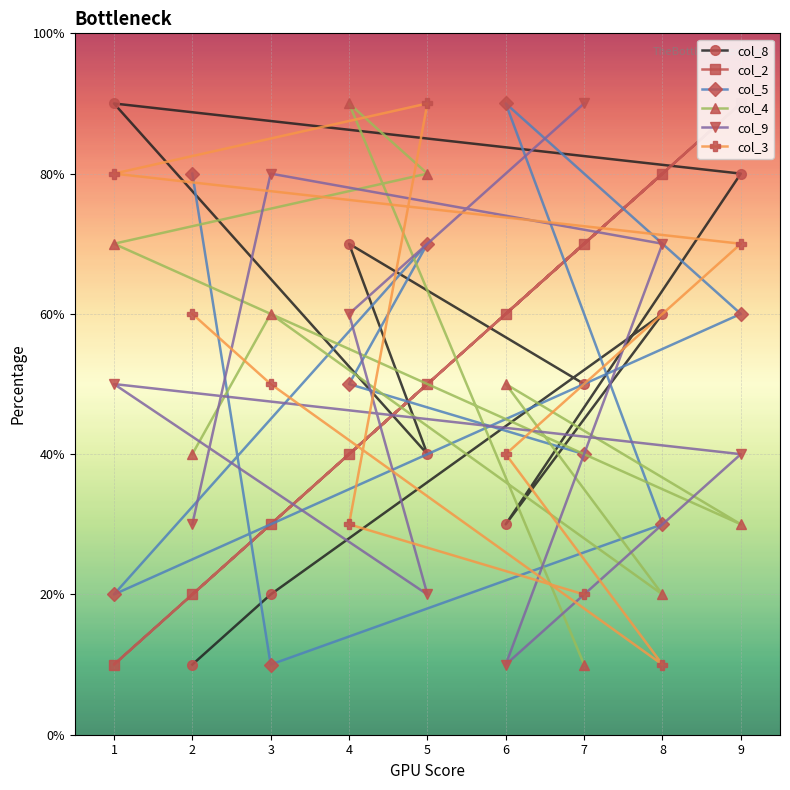

Where is the first local maximum for col_9?

3